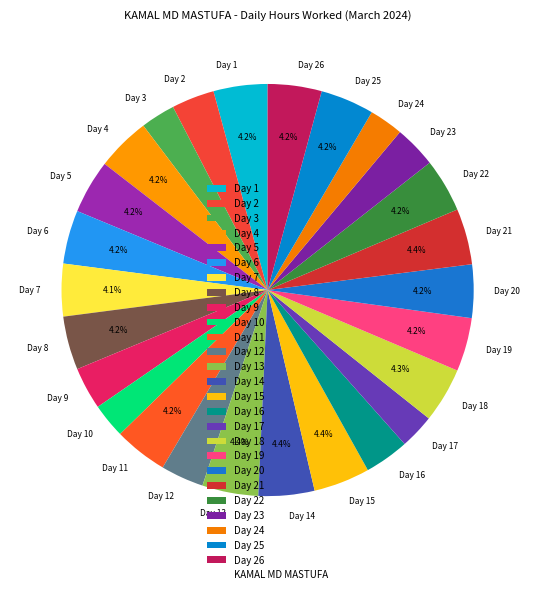

Is it true that Day 13 is 16% of the pie?

False